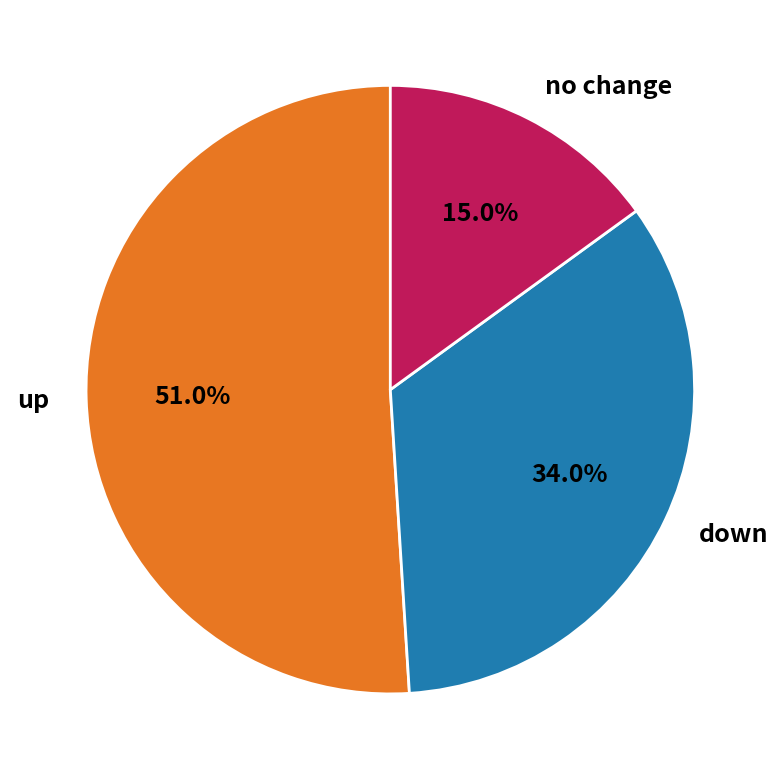

Which slice represents more than half of the pie?

up